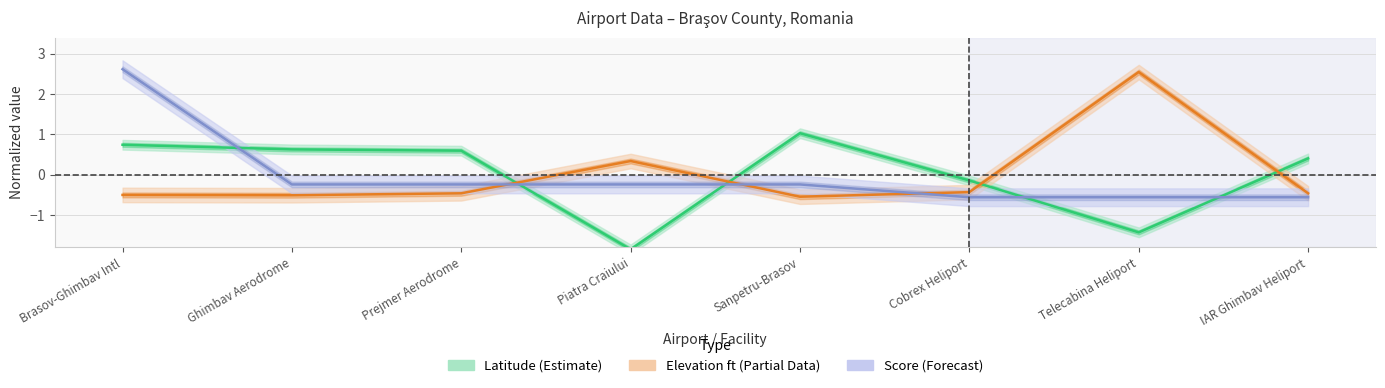

Is the value of elevation_ft at Cobrex Heliport greater than the value of score at Telecabina Heliport?

Yes